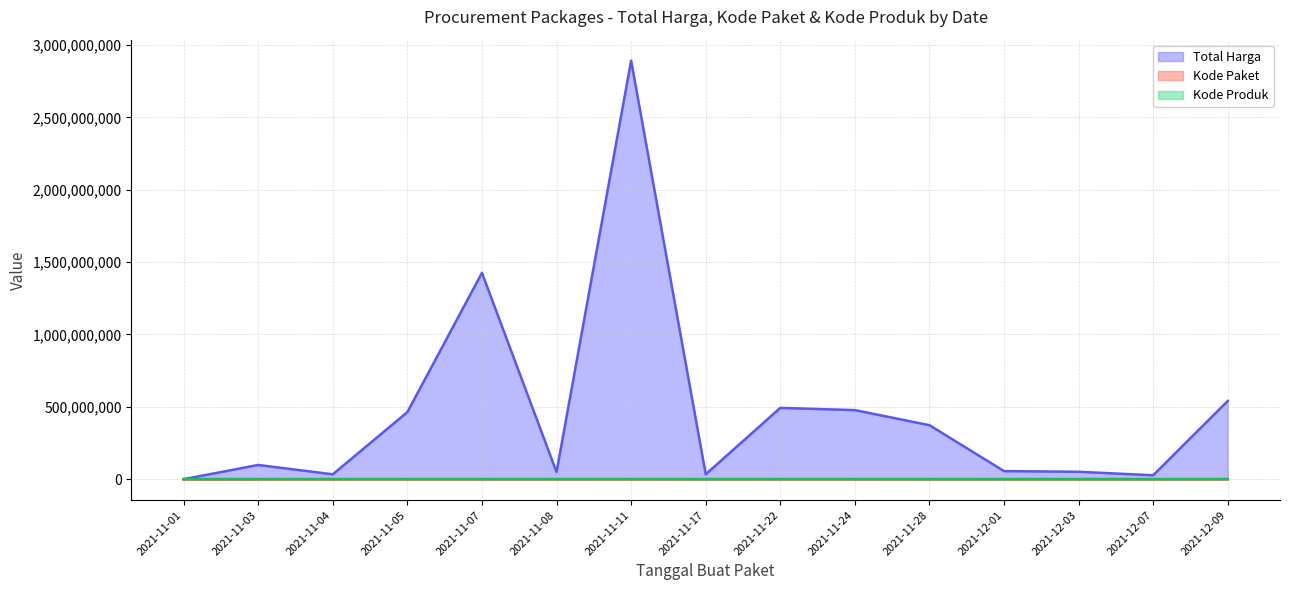

What is the difference between the highest and lowest values at 2021-11-28?

373312899